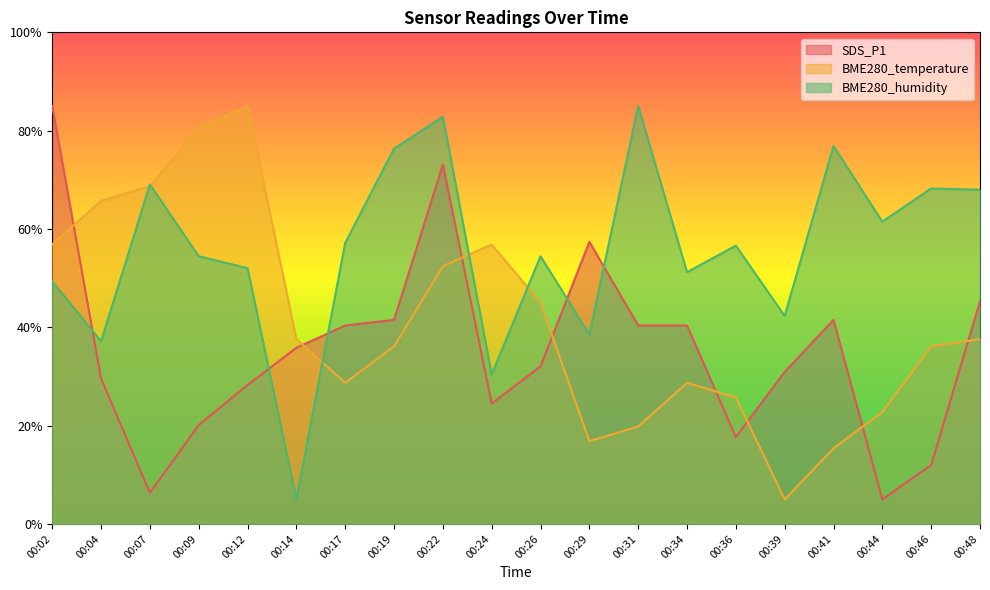

After their last crossing, which series has the higher values: SDS_P1 or BME280_humidity?

BME280_humidity